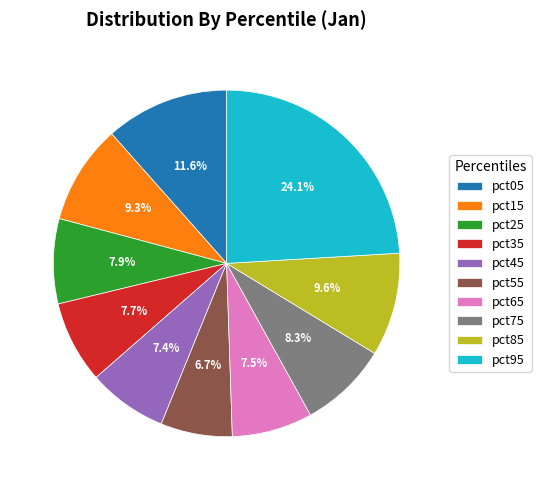

Is the sum of pct55 and pct35 greater than half?

No